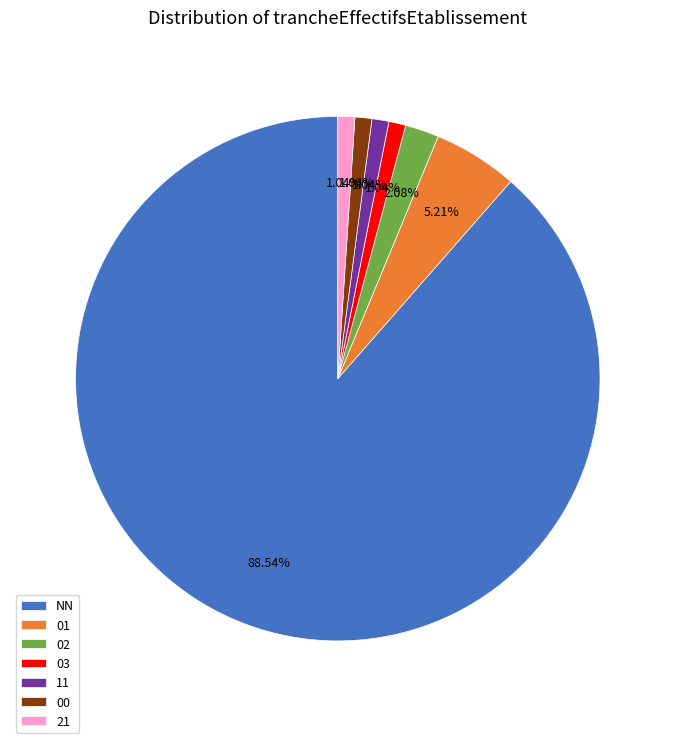

Is NN the majority of the pie?

Yes